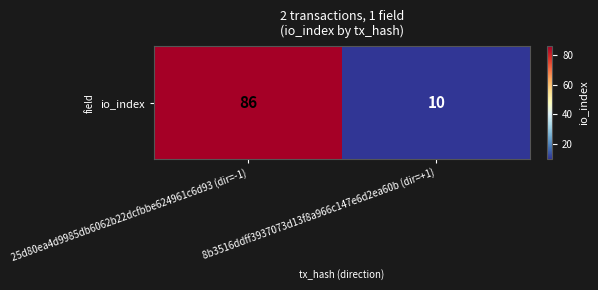

Rank the categories by value from highest to lowest.

25d80ea4d9985db6062b22dcfbbe624961c6d93 (dir=-1), 8b3516ddff3937073d13f8a966c147e6d2ea60b (dir=+1)